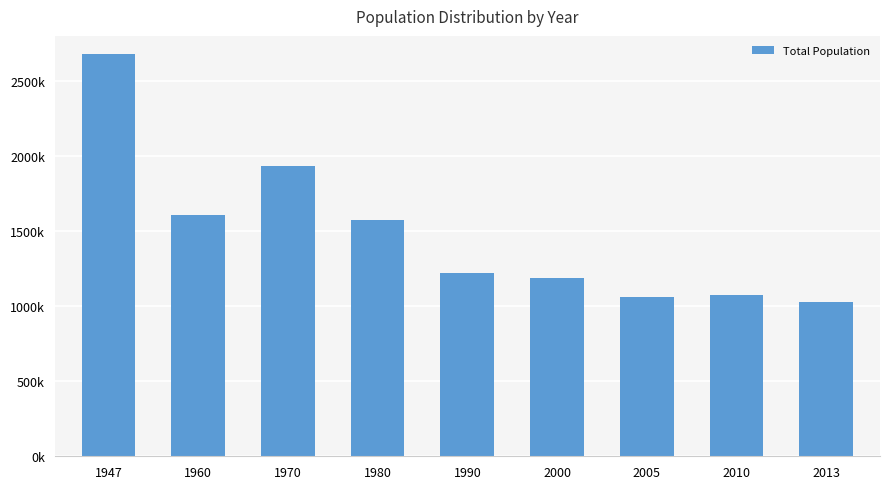

Are the bars horizontal?

No